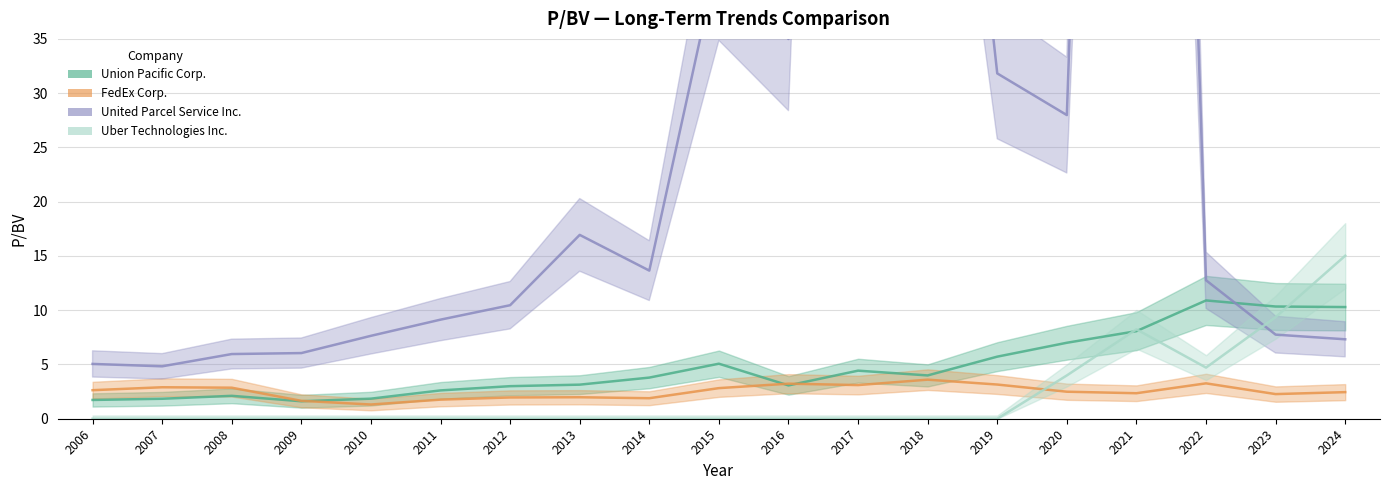

What is the maximum value shown in the chart?

231.4